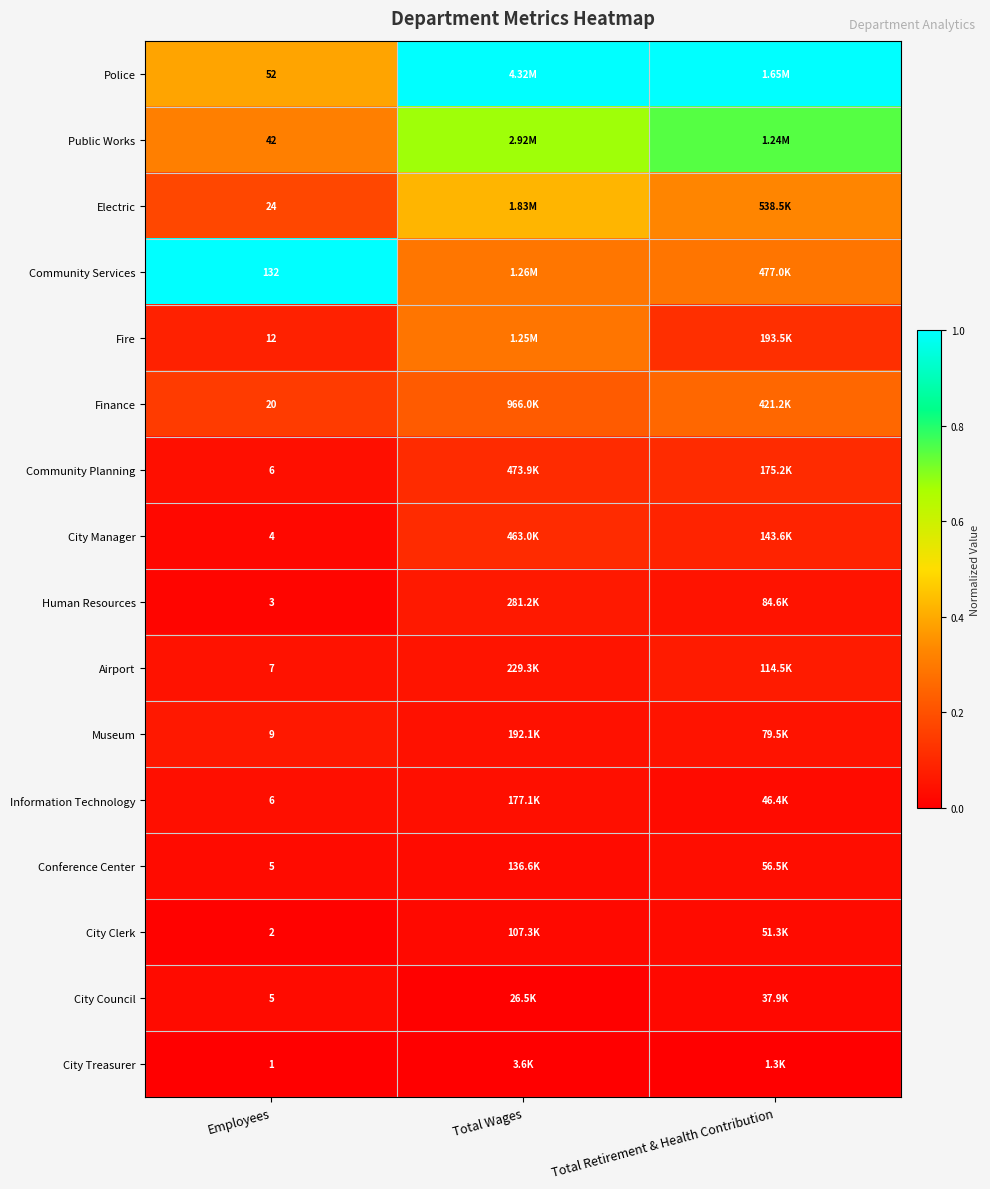

Which label corresponds to the largest value in the chart?

Total Wages